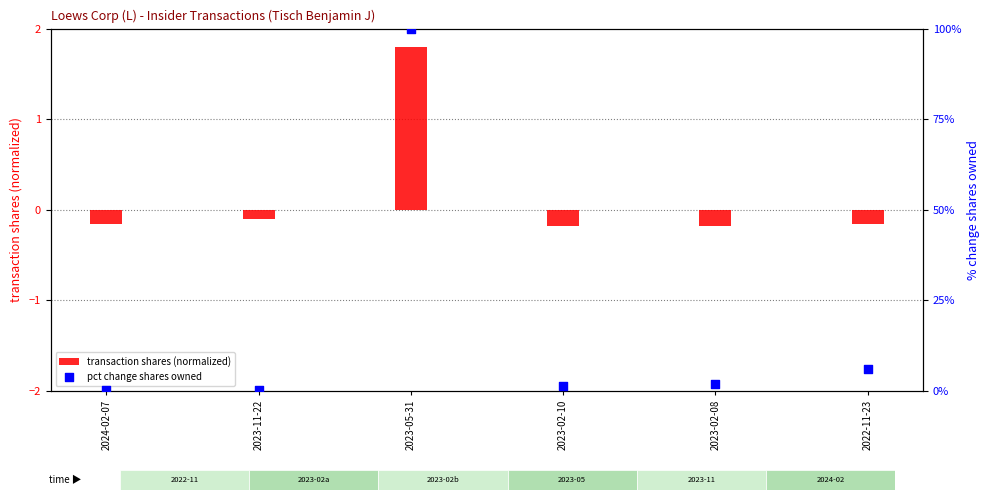

Which series has the widest spread of Y values?

pct change shares owned